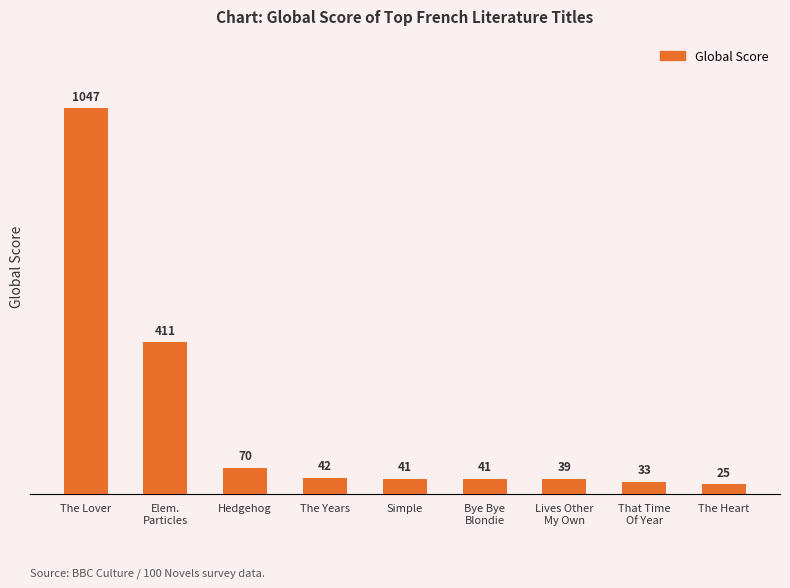

What is the value of the 1st bar from the left?

1047